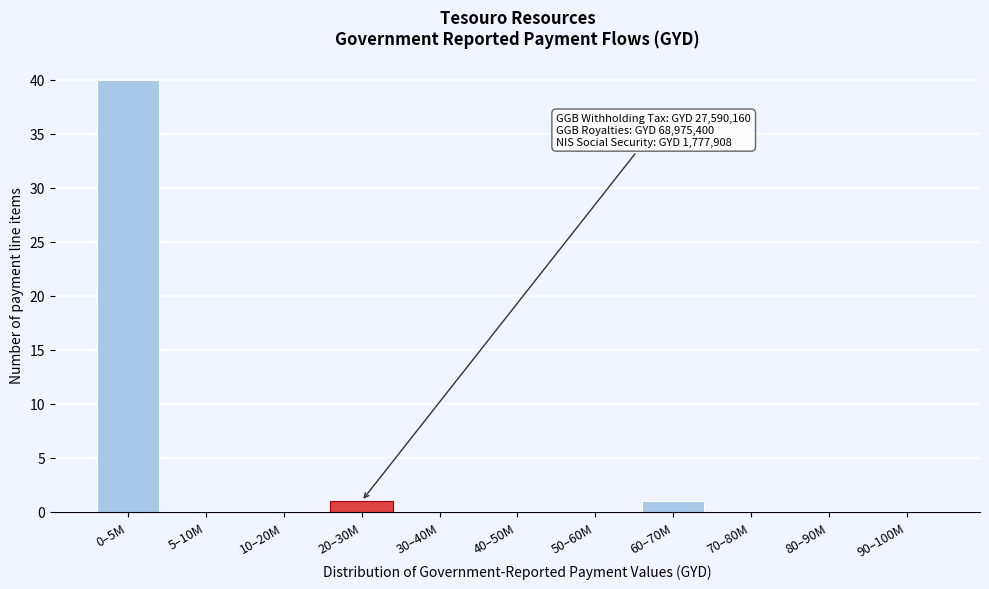

Reading left to right, what are all the values shown in this chart?

0–5M=40	5–10M=0	10–20M=0	20–30M=1	30–40M=0	40–50M=0	50–60M=0	60–70M=1	70–80M=0	80–90M=0	90–100M=0